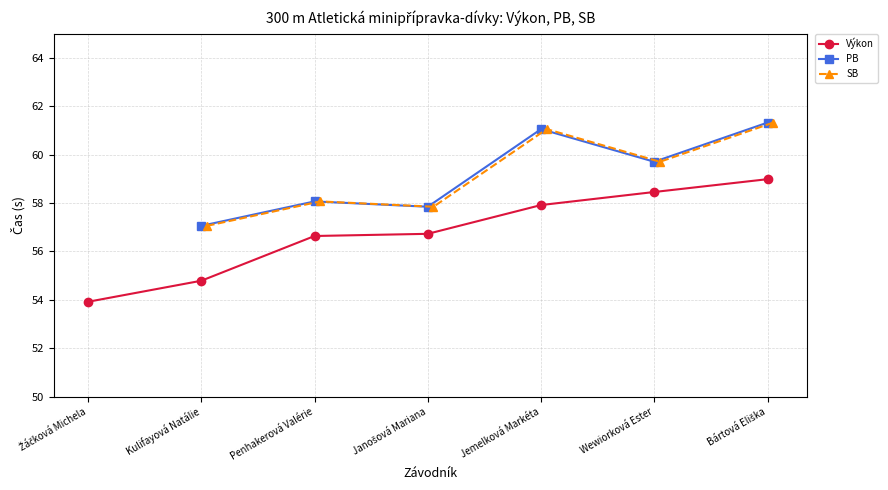

What is the value of the Výkon point at the 5th from the left?

57.9